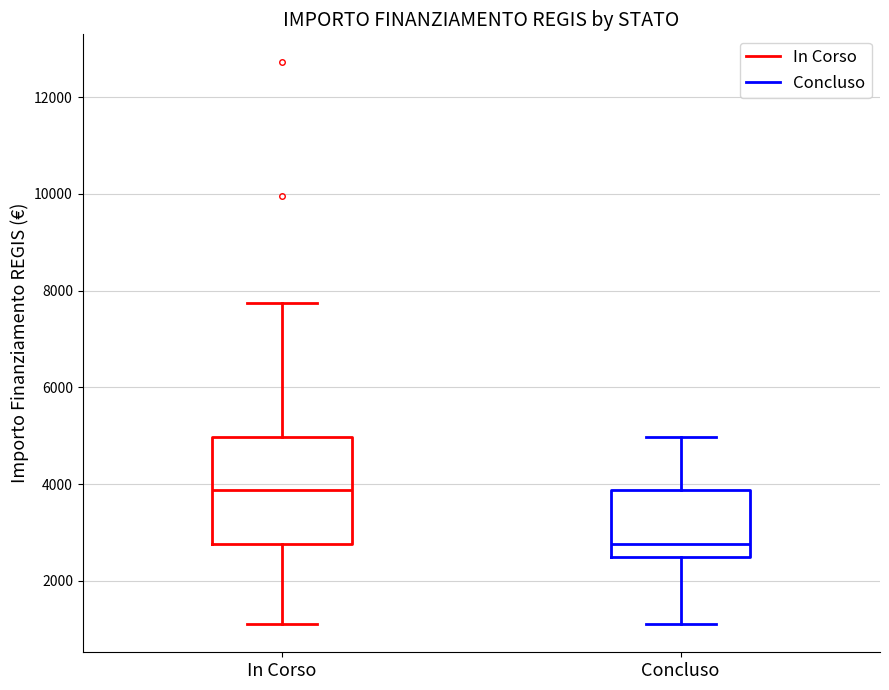

Which box is the tallest, from its lower edge to its upper edge?

In Corso